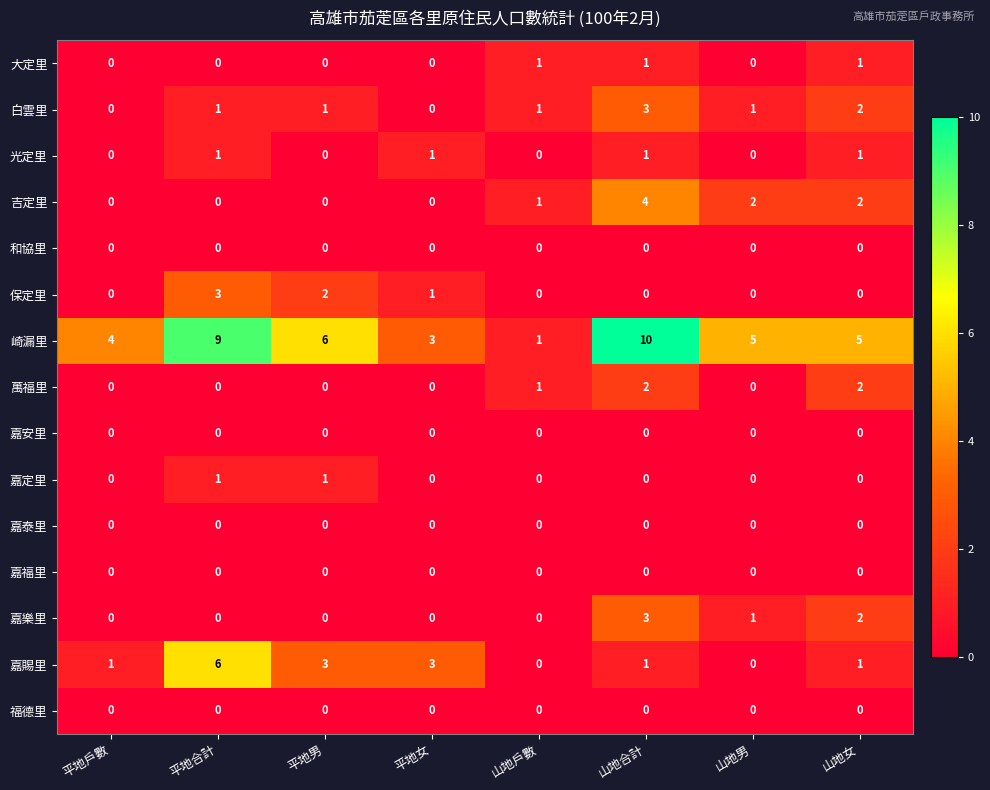

How many 白雲里 values are between 1 and 2?

5